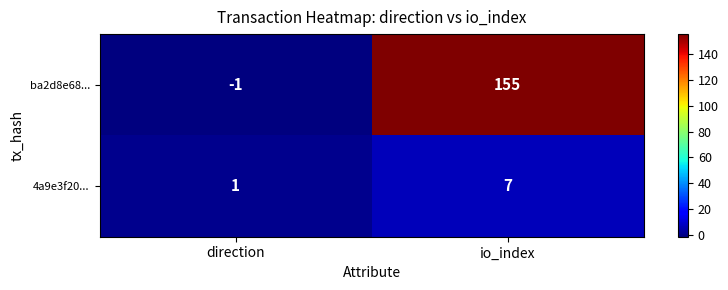

At which category is the sum across all series the highest?

io_index